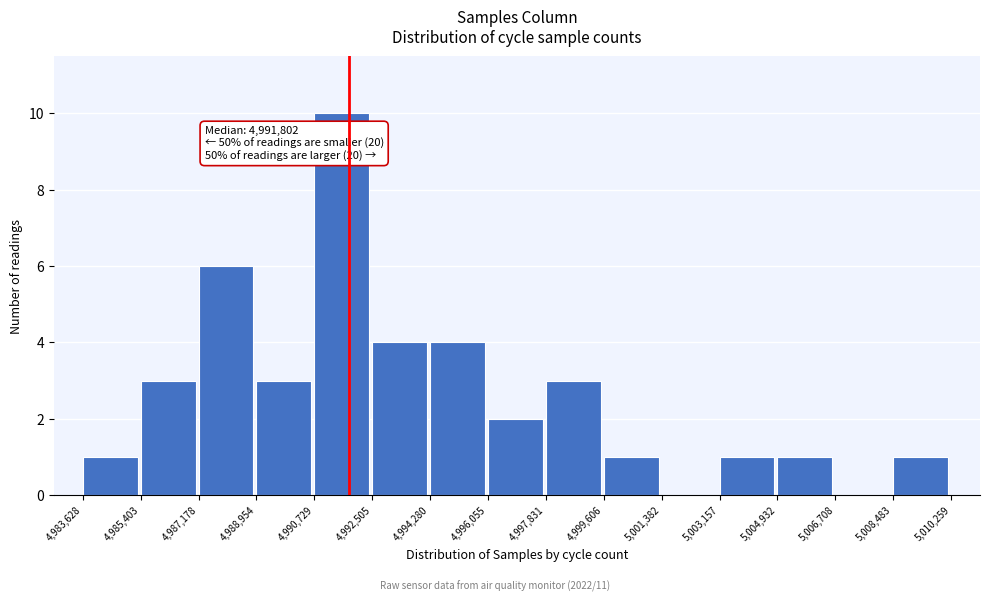

Over which range of the x-axis is the bar tallest?

4,990,729 to 4,992,505